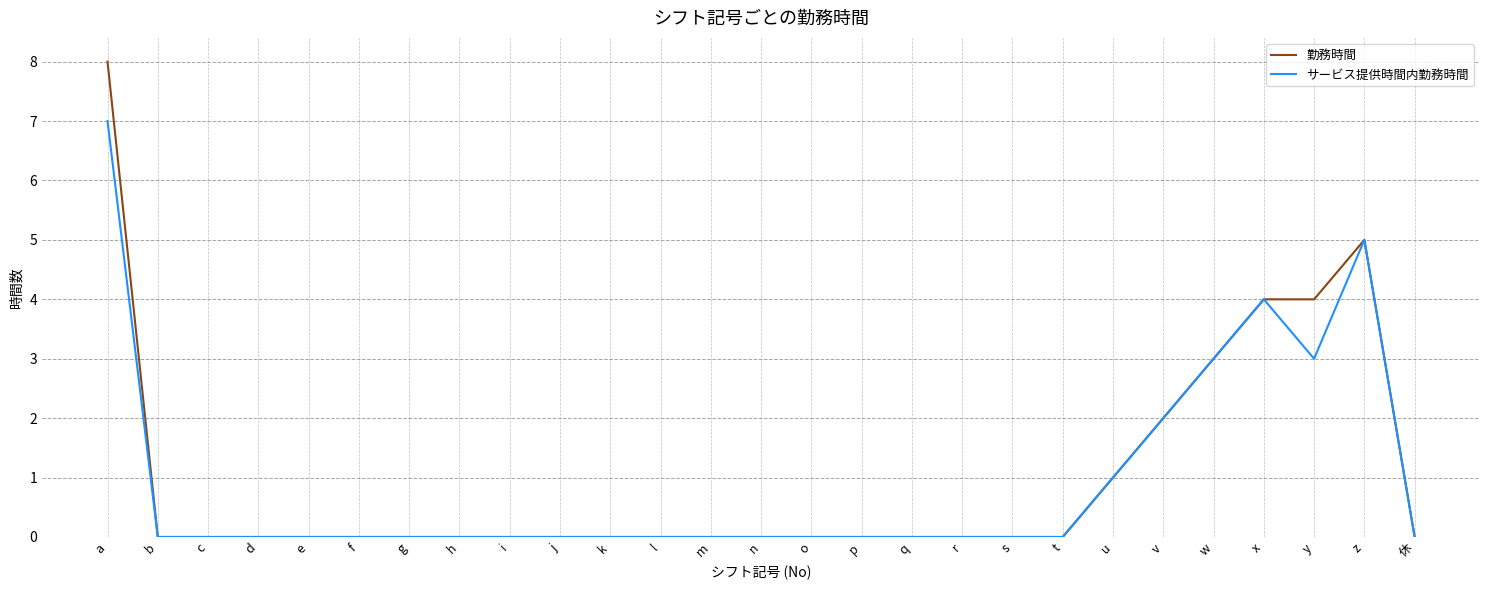

Rank the series by their maximum value, from lowest to highest.

サービス提供時間内勤務時間, 勤務時間